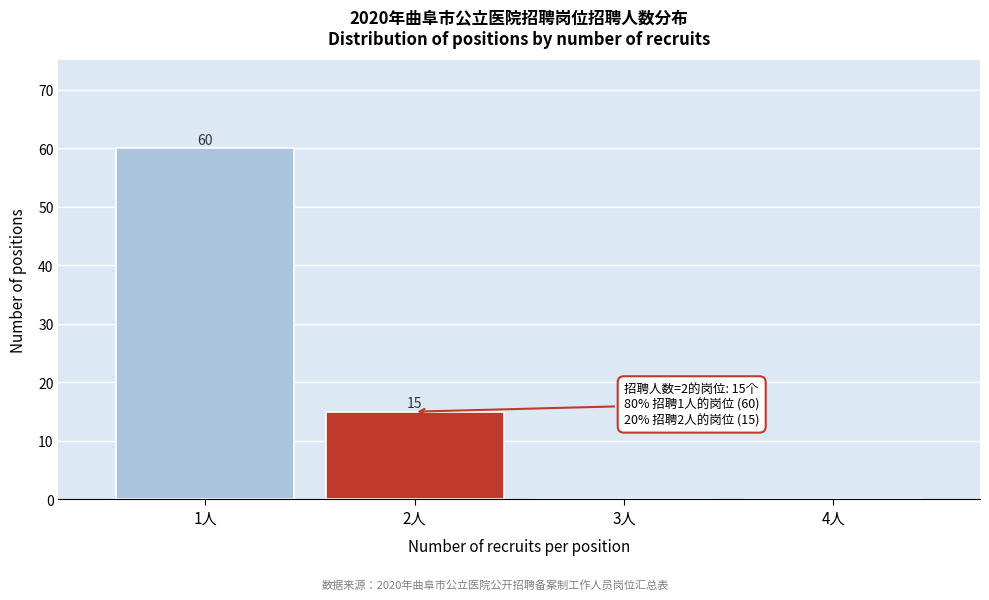

Reading right to left, what are all the values shown in this chart?

4人=0	3人=0	2人=15	1人=60